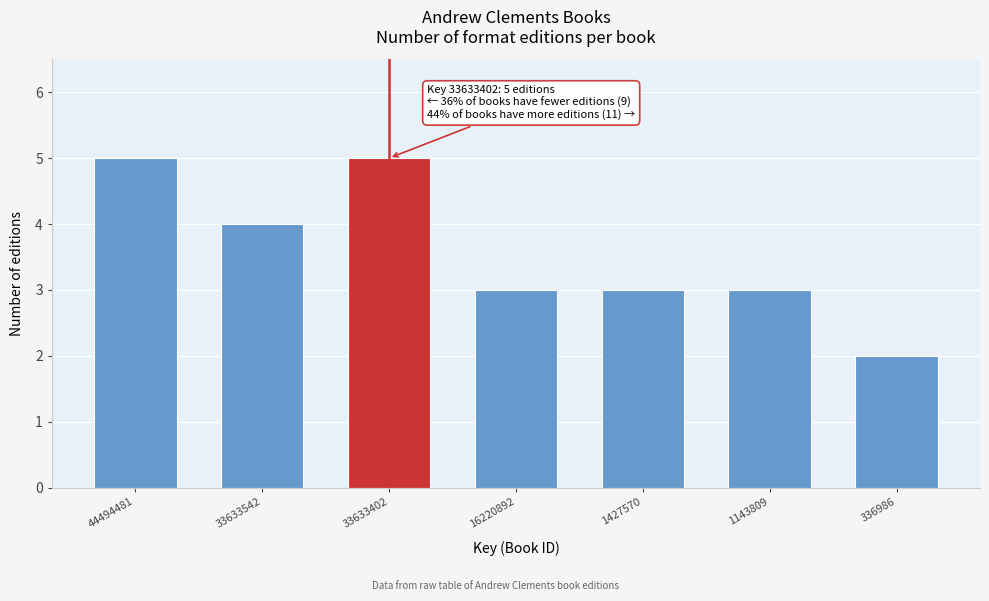

Reading left to right, list all the values displayed in this chart.

44494481=5	33633542=4	33633402=5	16220892=3	1427570=3	1143809=3	336986=2